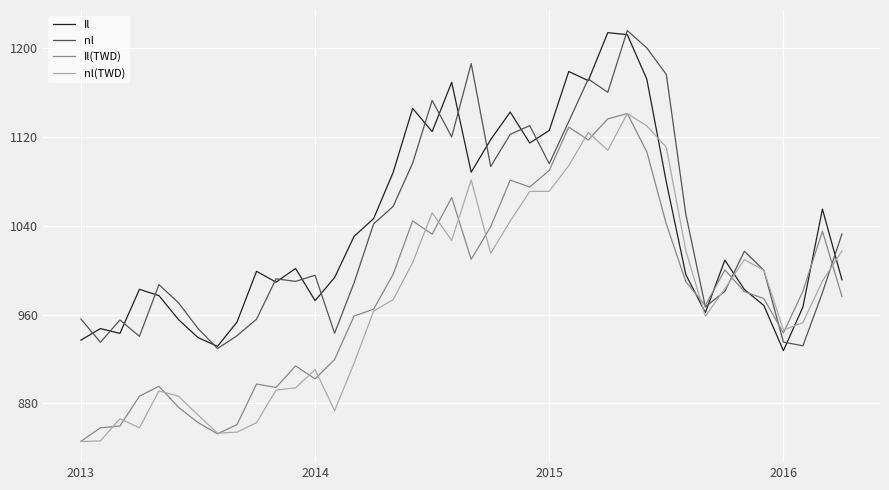

What is the maximum value shown in the chart?

1216.0